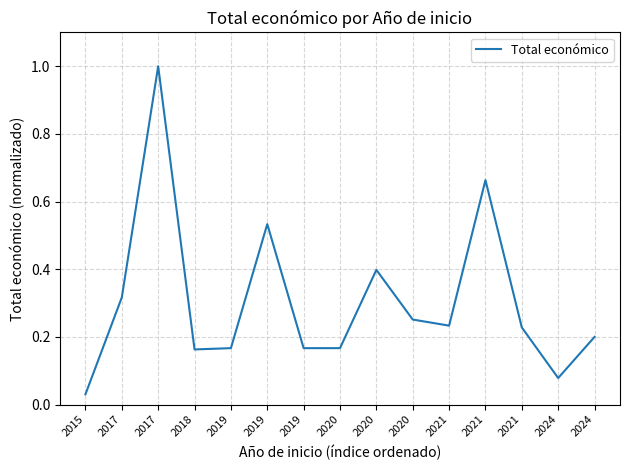

Is this an area chart (filled region under the line)?

No